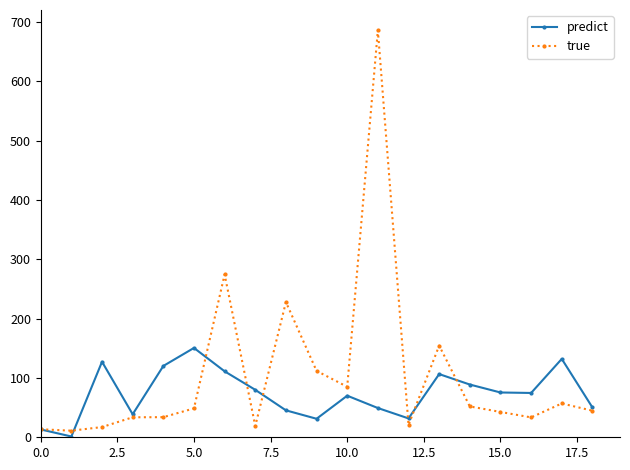

Which series has the largest total across all categories?

true